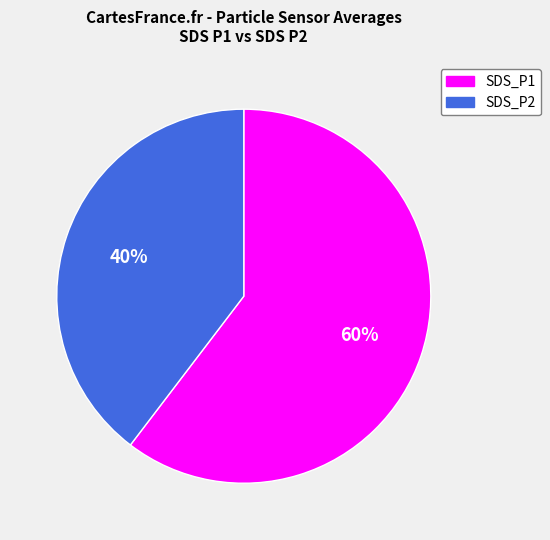

The SDS_P1 slice represents 44% of the pie. True or false?

False